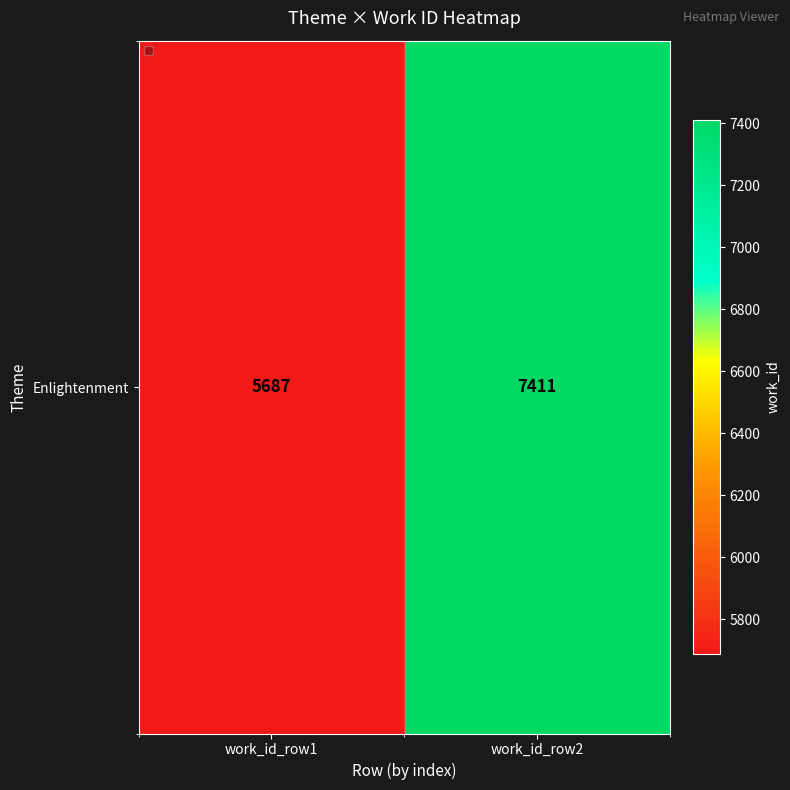

The value at work_id_row2 is 4436. True or false?

False